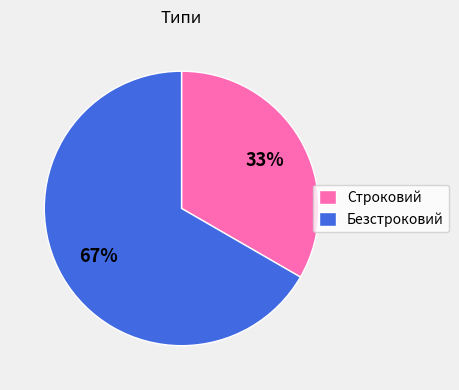

Do Строковий and Безстроковий together represent more than half of the pie?

Yes